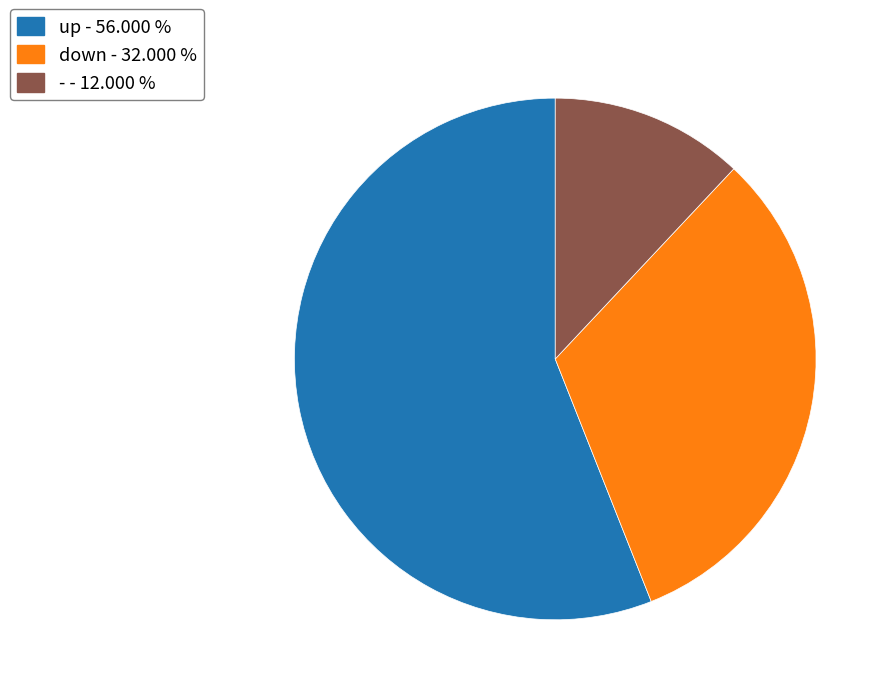

The down slice represents 44% of the pie. True or false?

False